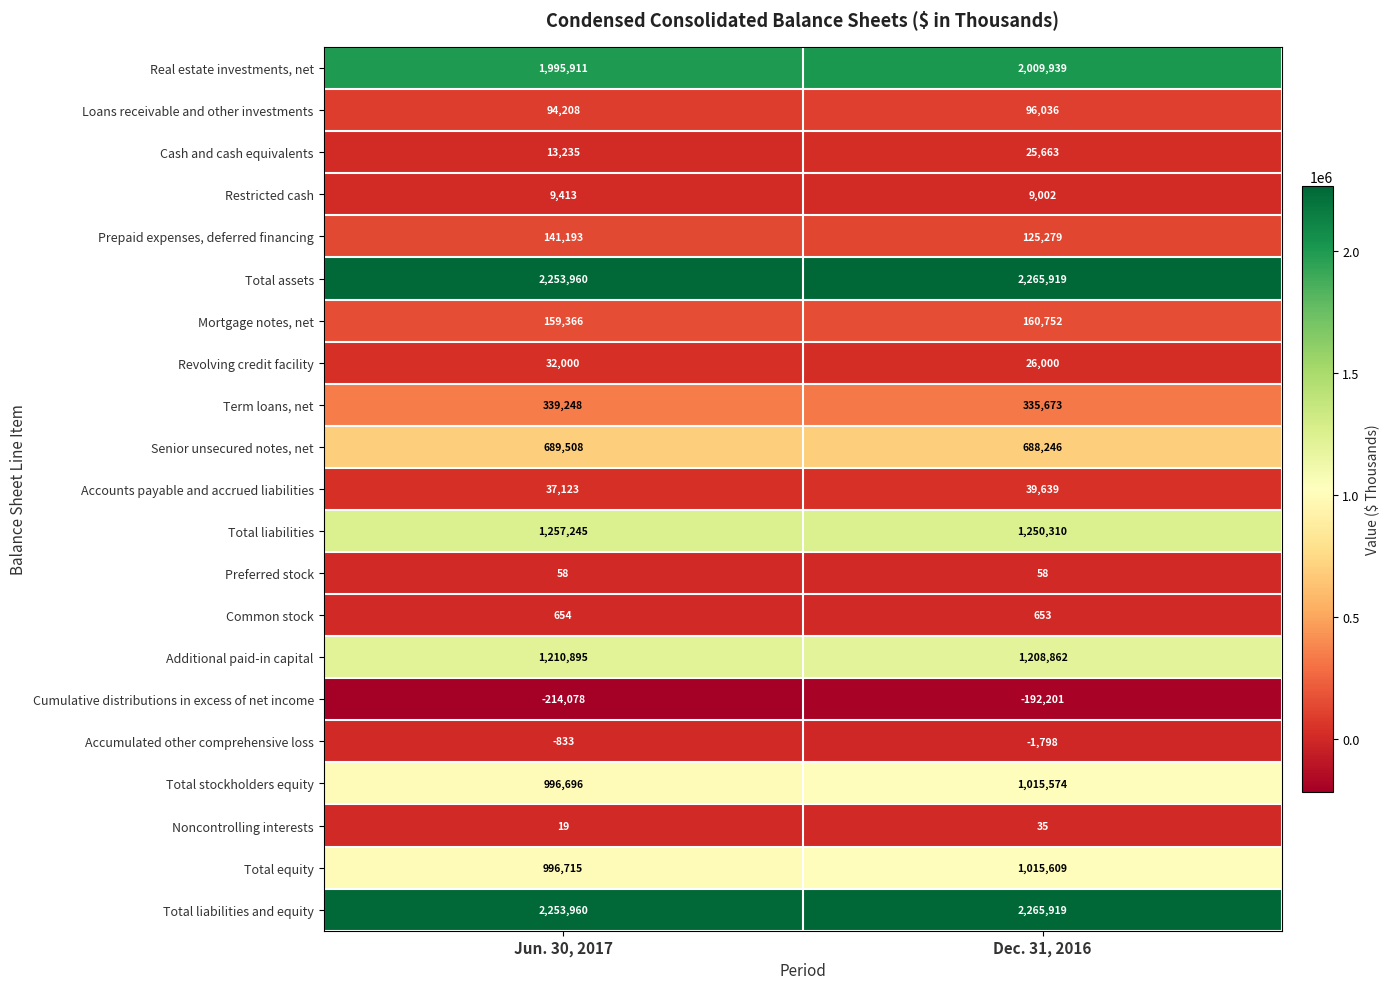

What is the total value across all series at Dec. 31, 2016?

12345169